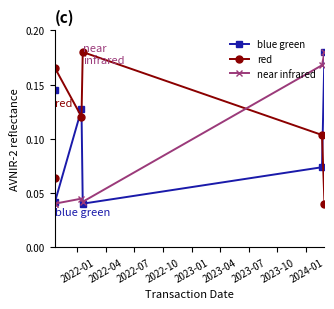

How many data points does each series have?

6